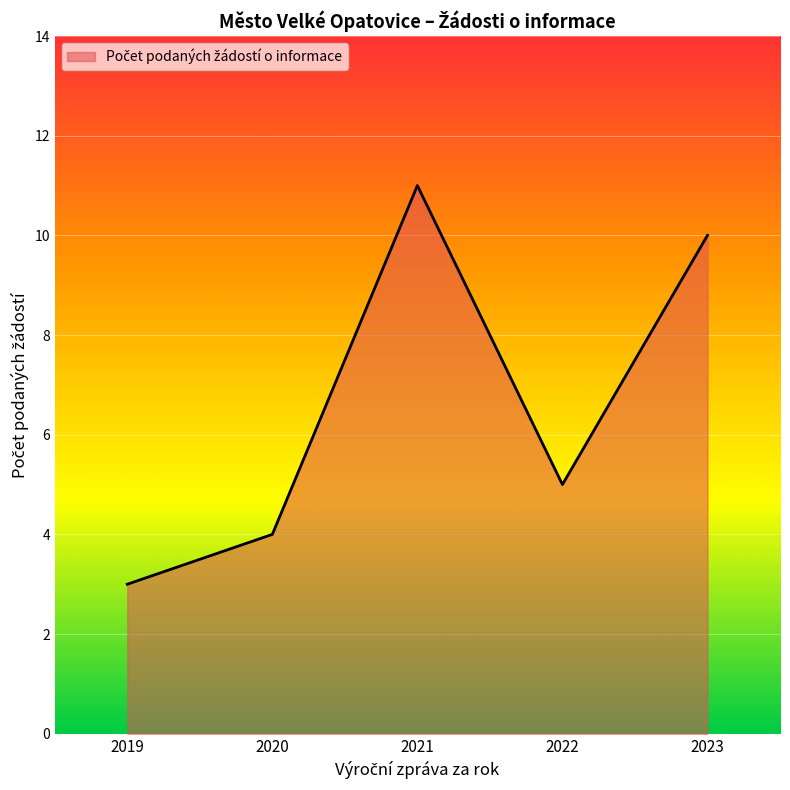

Does the chart display data point markers on the line(s)?

No